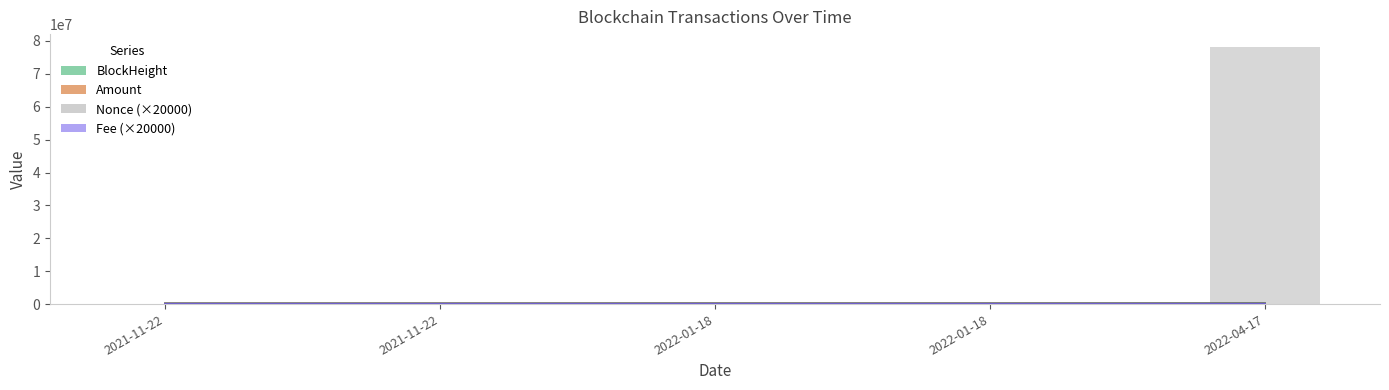

Rank the categories by BlockHeight value from lowest to highest.

2021-11-22, 2021-11-22, 2022-01-18, 2022-01-18, 2022-04-17